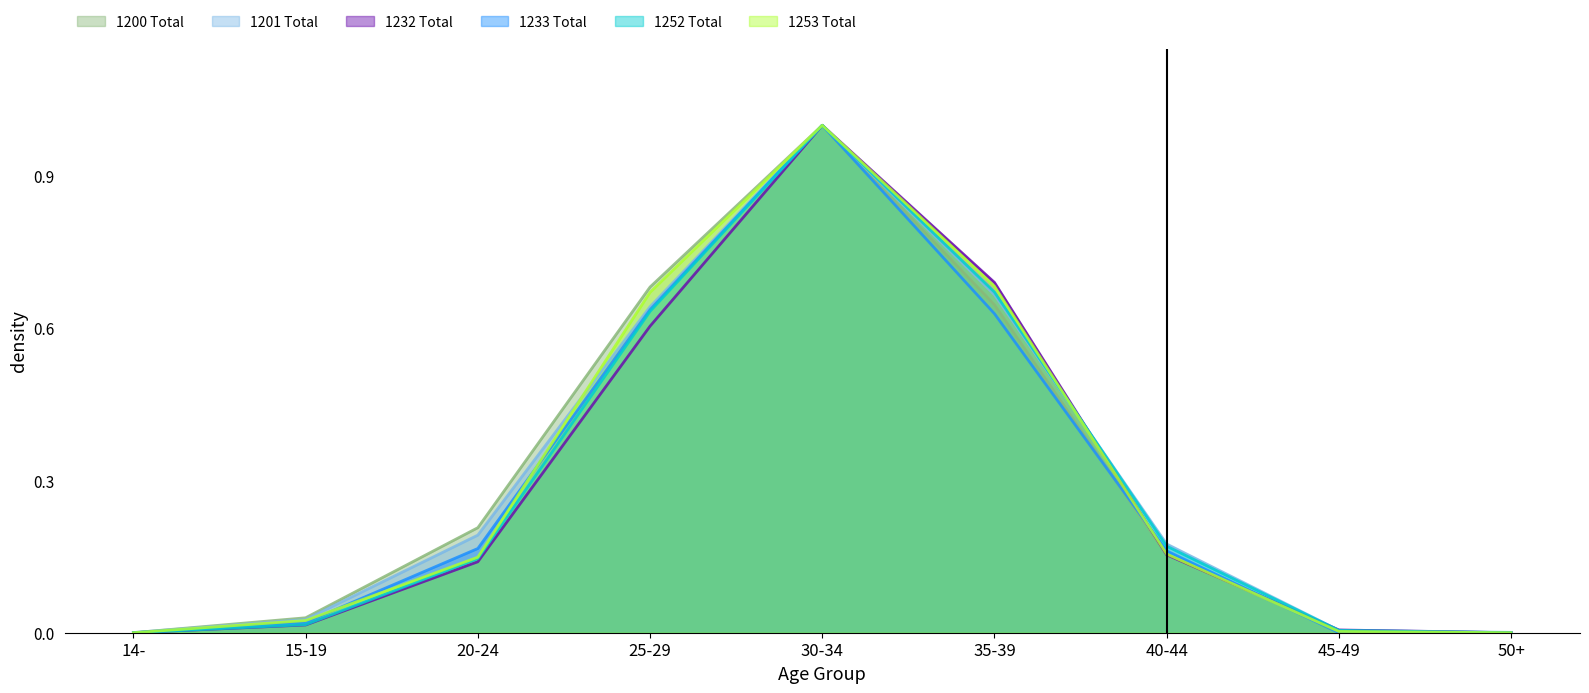

What are all the series names shown in the legend?

1200 Total, 1201 Total, 1232 Total, 1233 Total, 1252 Total, 1253 Total